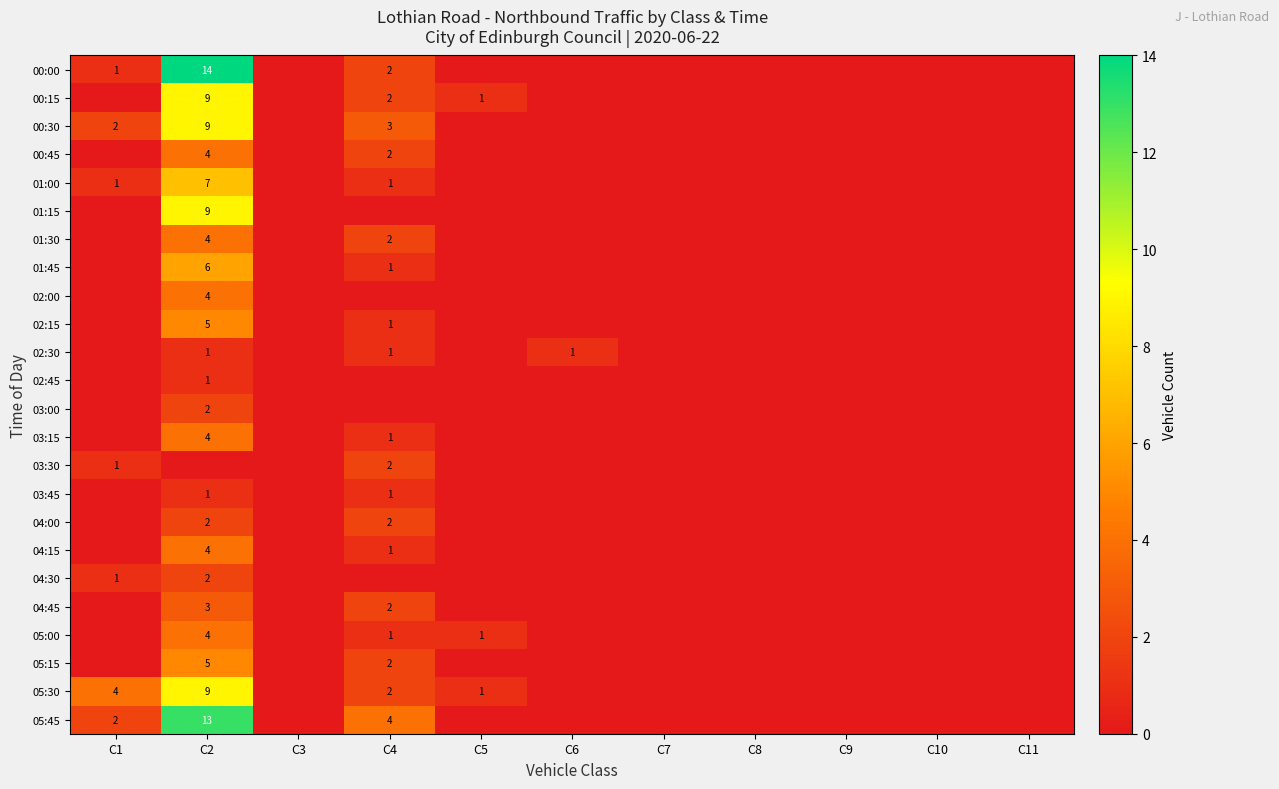

What is the difference between the highest and lowest values at C4?

4